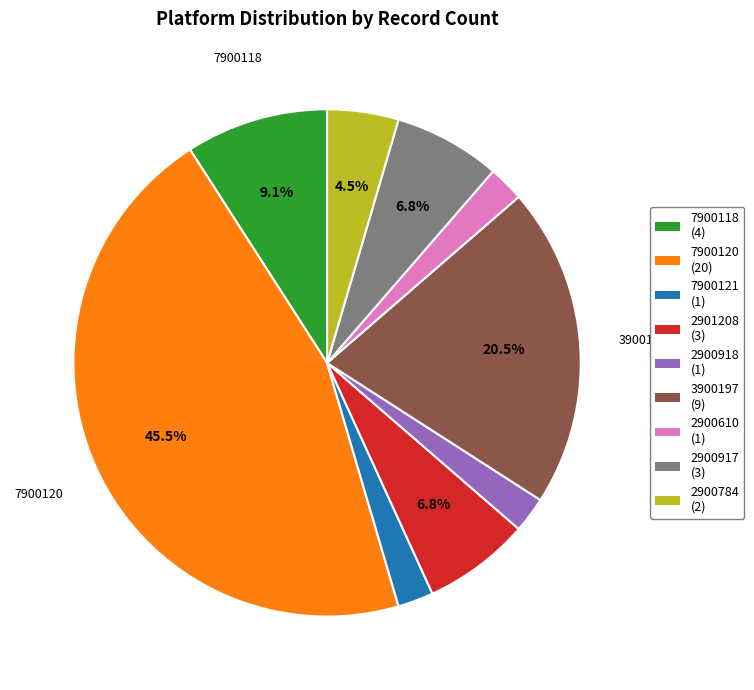

Does any single category account for the majority?

No